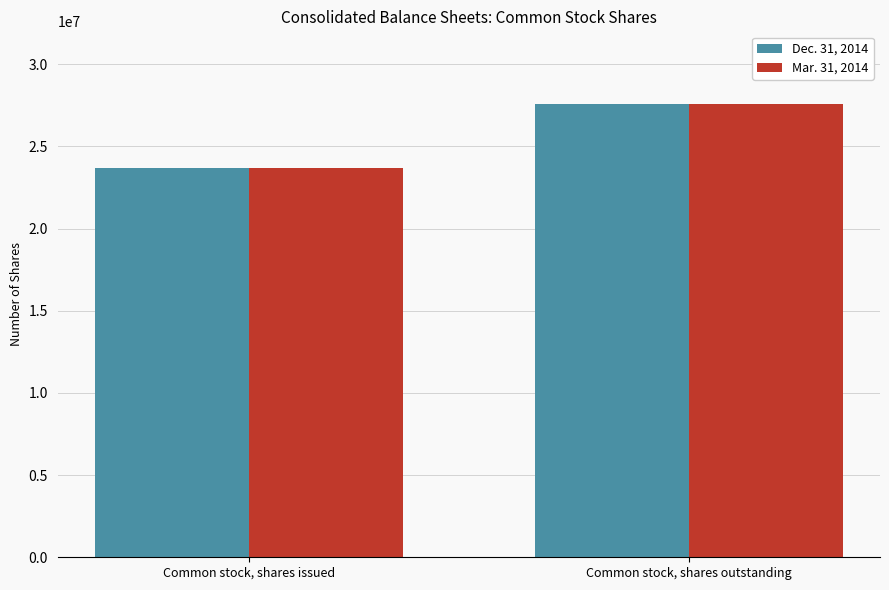

List the labels in order of Mar. 31, 2014 value, smallest first.

Common stock, shares issued, Common stock, shares outstanding